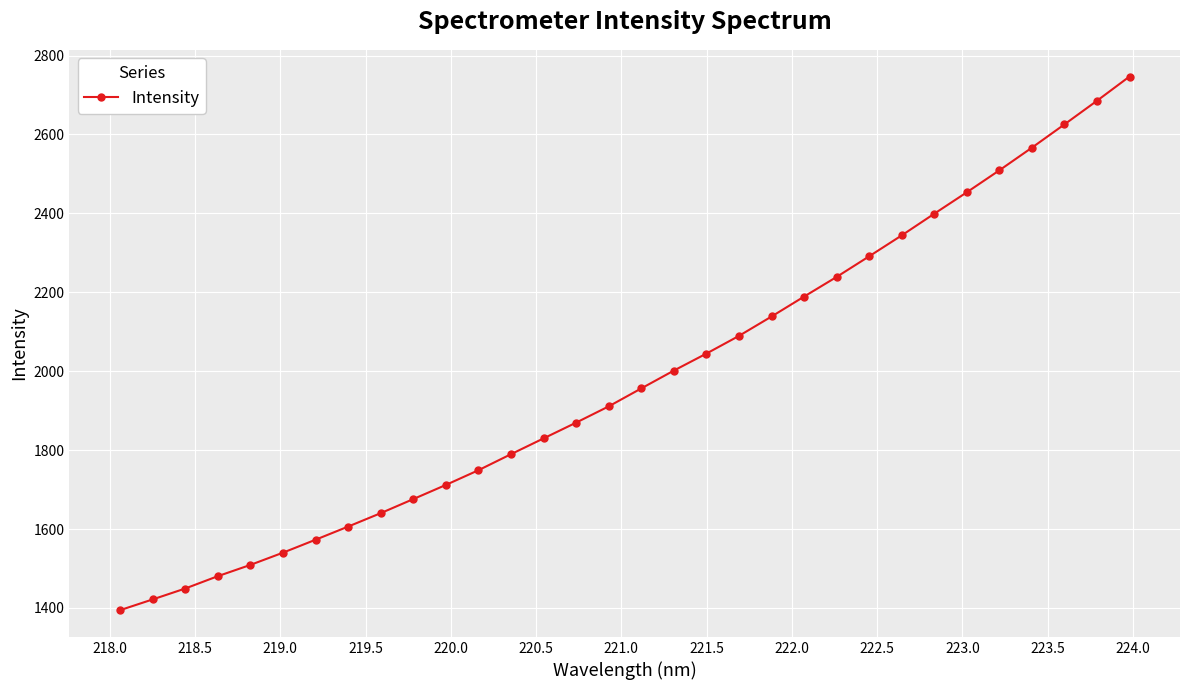

What is the greatest value displayed?

2746.8